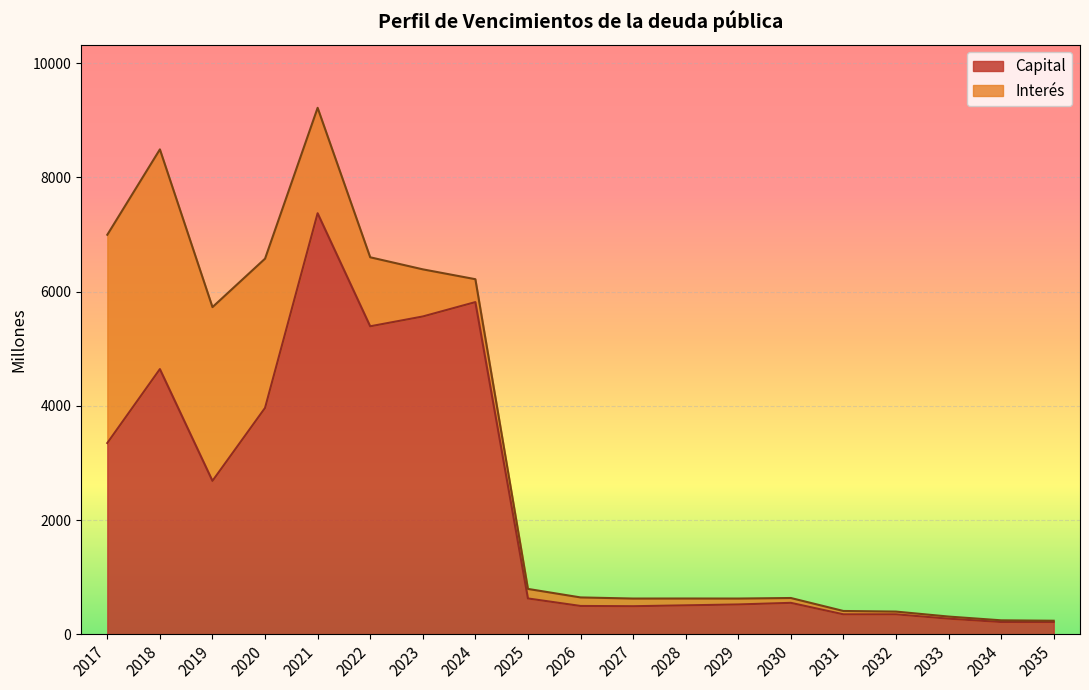

True or false: there are more than 0 points higher than both neighbors.

True